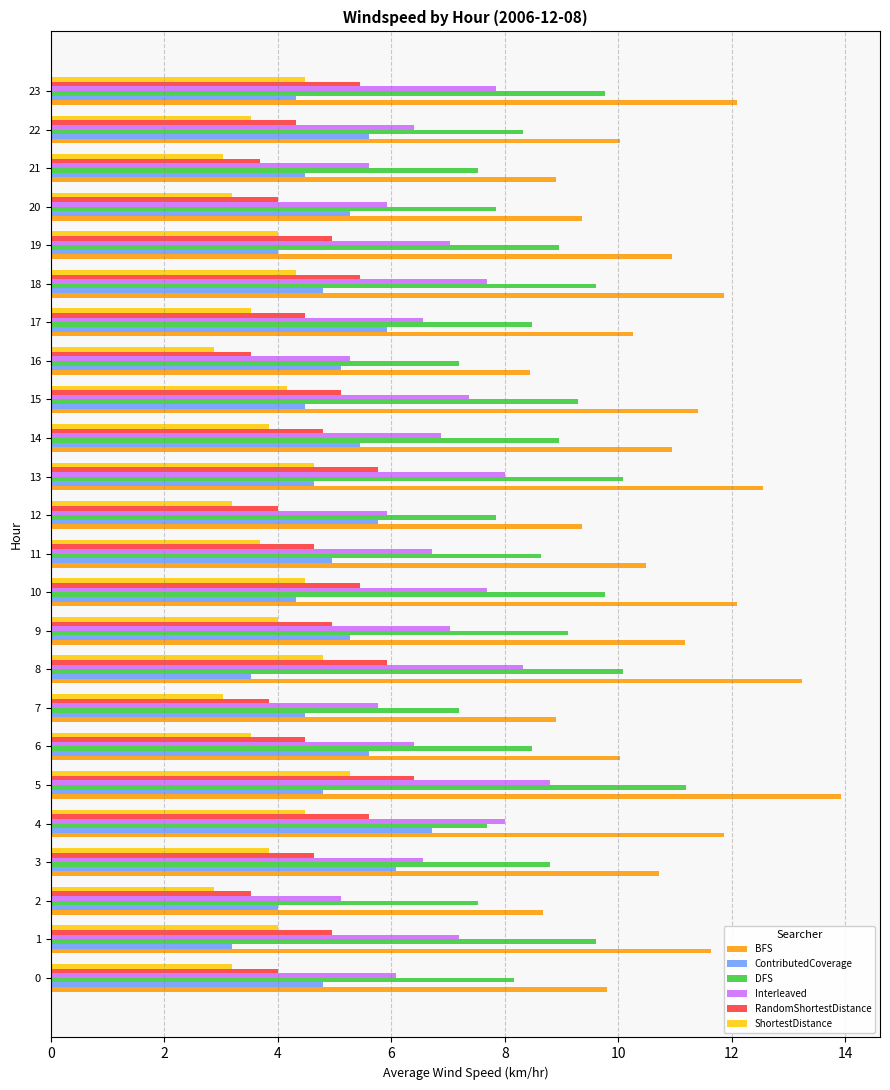

Which series has the widest spread of values?

BFS